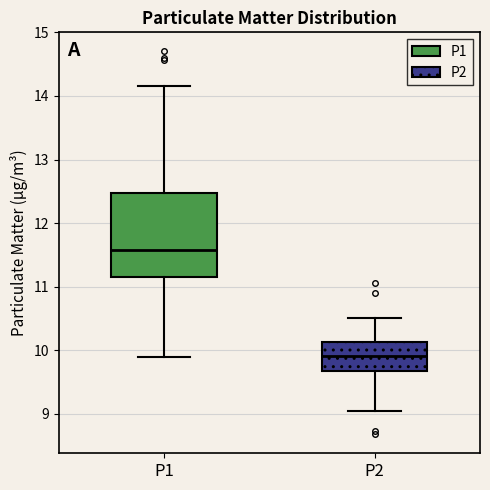

Reading left to right, transcribe this box plot: for each box, give where its median line is, the range the box spans, and where its two whiskers end, as read against the y-axis. The values are not printed on the chart, so give them approximately, as read against the axis.

P1: median 11.6, box 11.2 to 12.5, whiskers 9.9 to 14.2
P2: median 9.9, box 9.7 to 10.1, whiskers 9.1 to 10.5